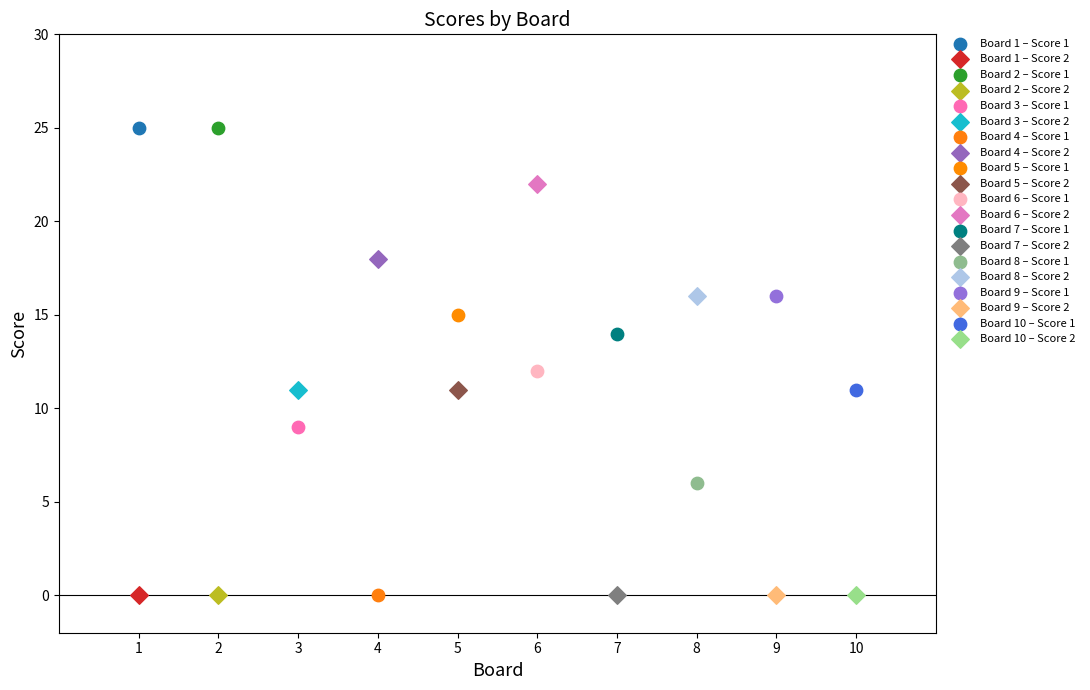

What are all the series names shown in the legend?

Board 1 – Score 1, Board 1 – Score 2, Board 2 – Score 1, Board 2 – Score 2, Board 3 – Score 1, Board 3 – Score 2, Board 4 – Score 1, Board 4 – Score 2, Board 5 – Score 1, Board 5 – Score 2, Board 6 – Score 1, Board 6 – Score 2, Board 7 – Score 1, Board 7 – Score 2, Board 8 – Score 1, Board 8 – Score 2, Board 9 – Score 1, Board 9 – Score 2, Board 10 – Score 1, Board 10 – Score 2